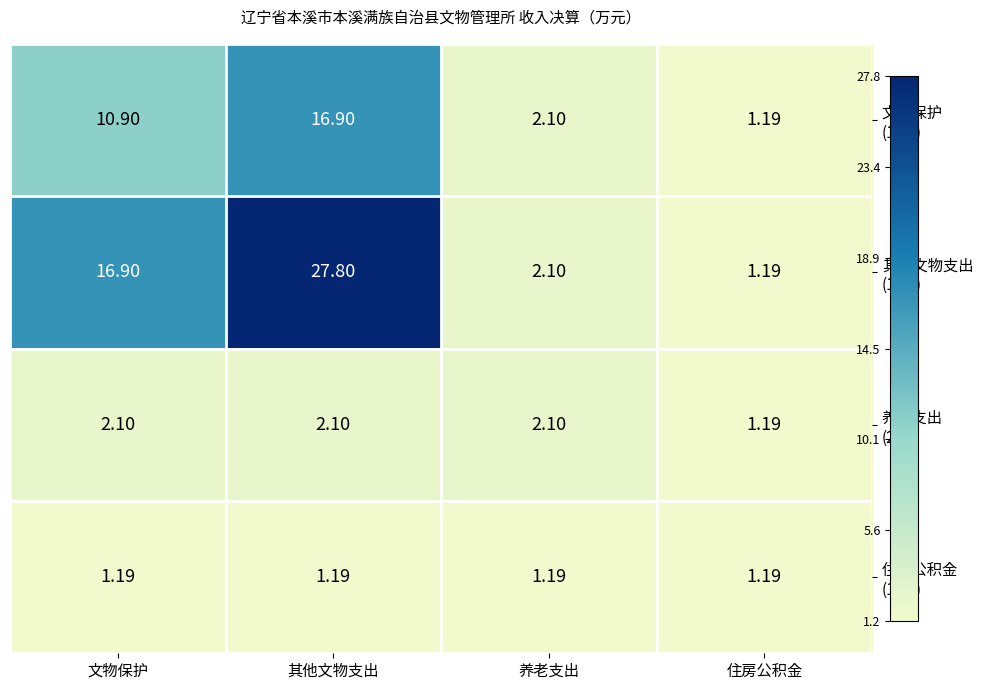

At which category is the sum across all series the highest?

其他文物支出